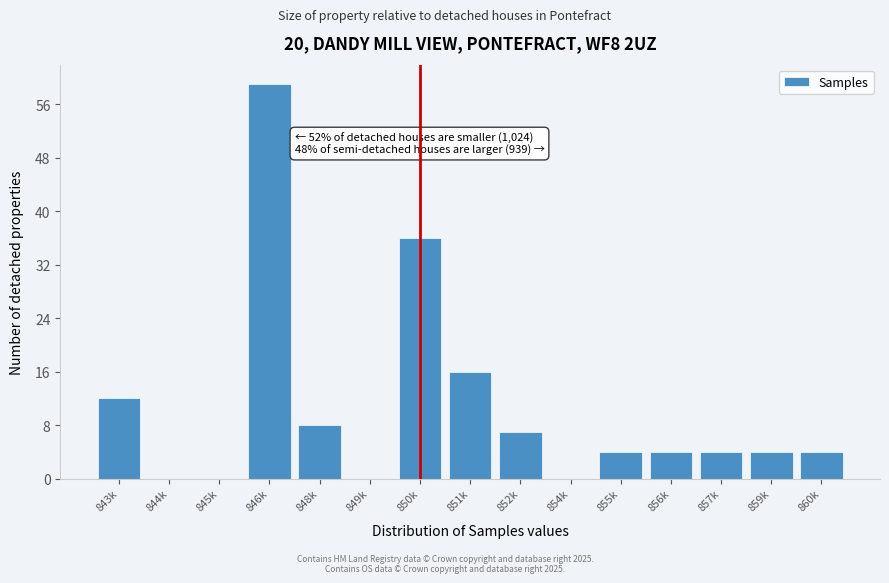

Reading left to right, transcribe all the data shown in this chart.

843k=12	844k=0	845k=0	846k=59	848k=8	849k=0	850k=36	851k=16	852k=7	854k=0	855k=4	856k=4	857k=4	859k=4	860k=4